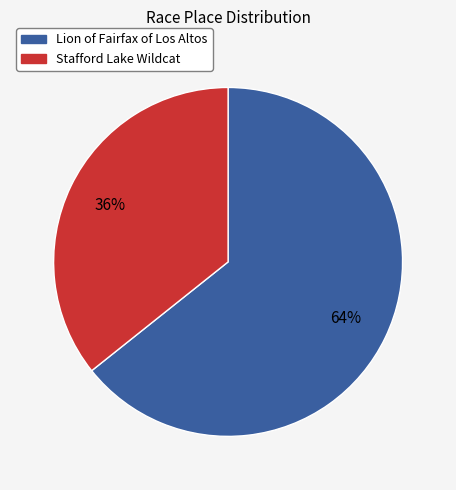

Between Stafford Lake Wildcat and Lion of Fairfax of Los Altos, which is larger?

Lion of Fairfax of Los Altos